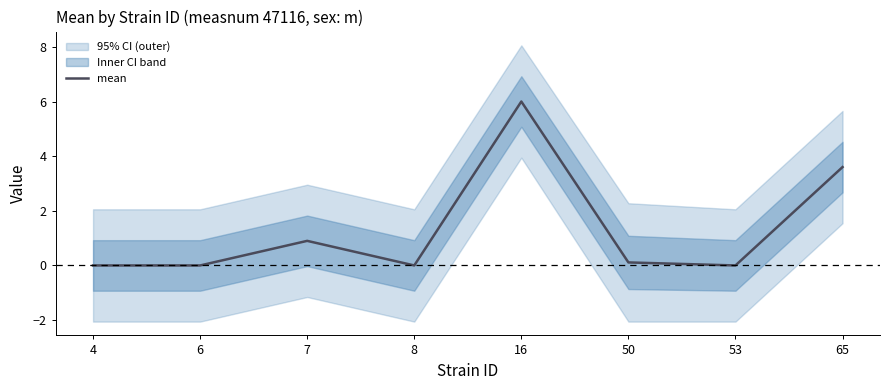

What is the sum of all values?

10.6